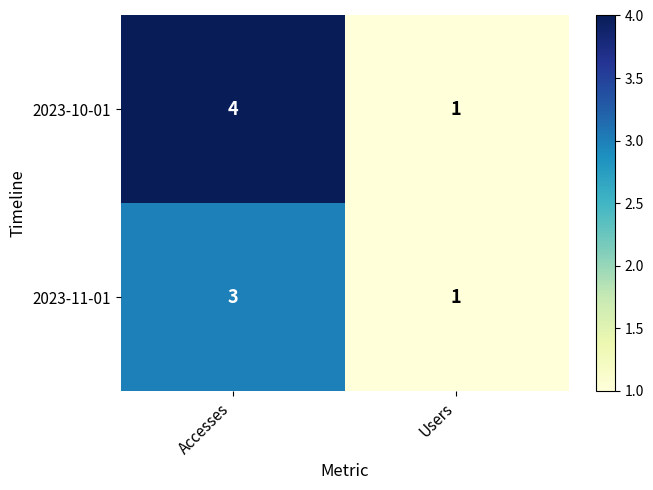

What is the total value across all series at Users?

2